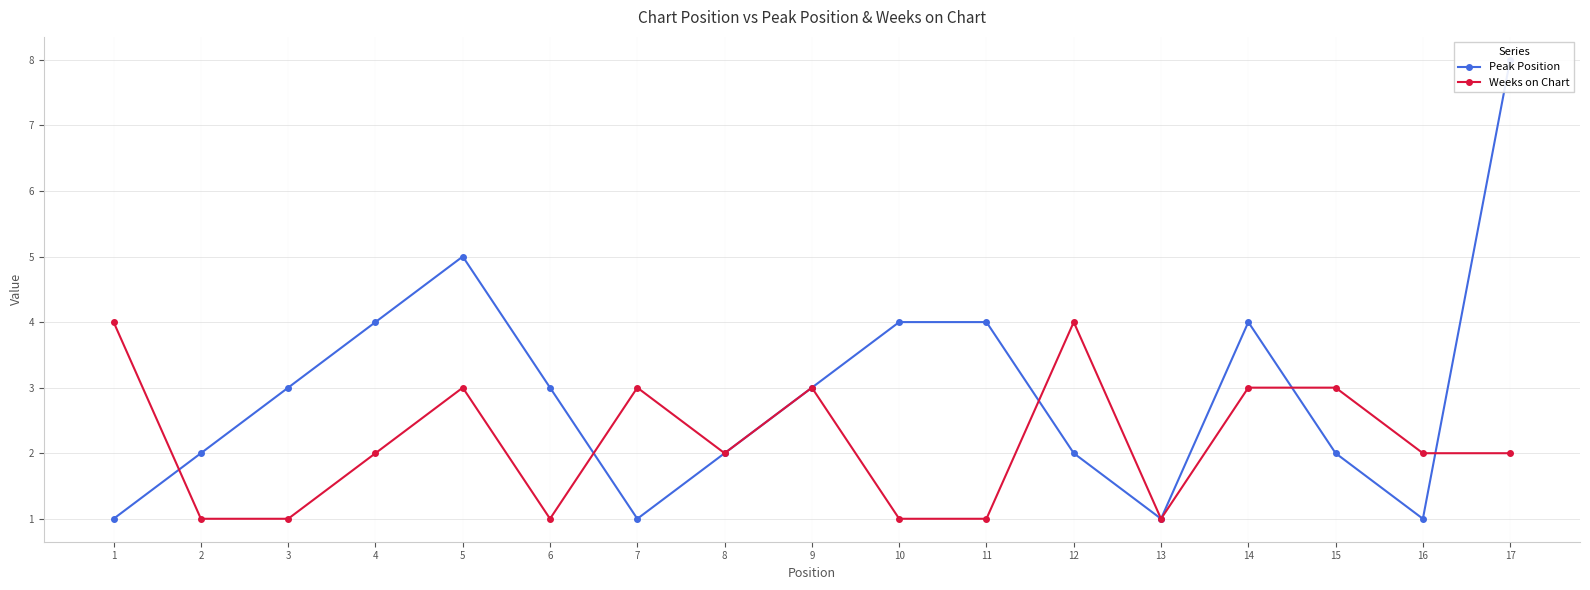

True or false: Peak Position has a value of 1 at 1.

False